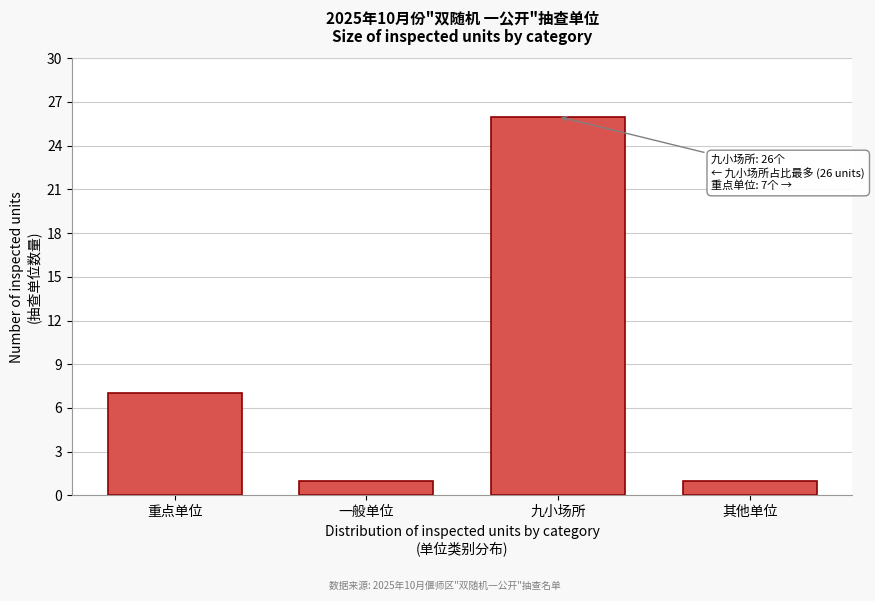

Reading left to right, extract all data points from this chart.

7	1	26	1